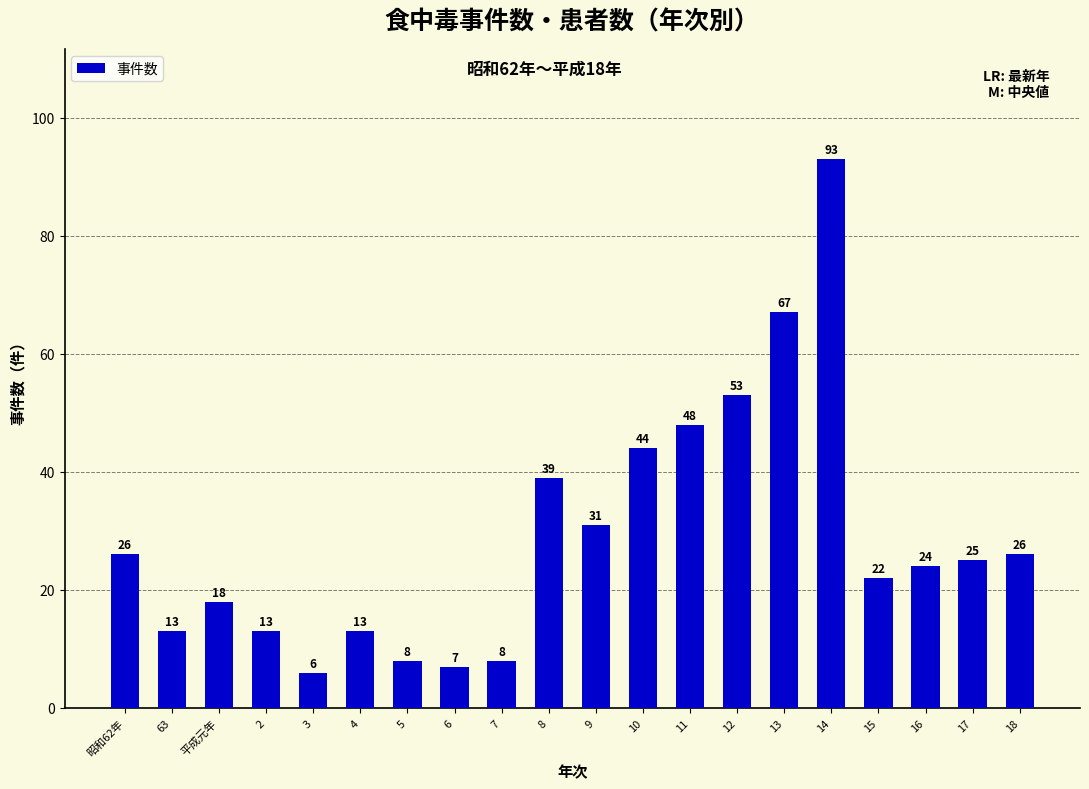

What is the sum of all values?

584